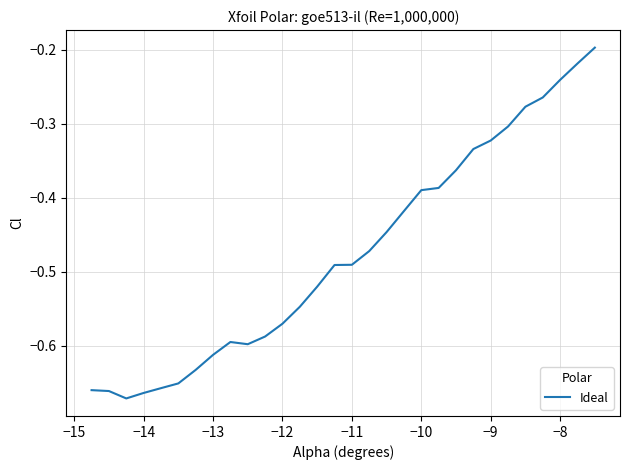

What is the difference between the maximum and minimum values?

0.5